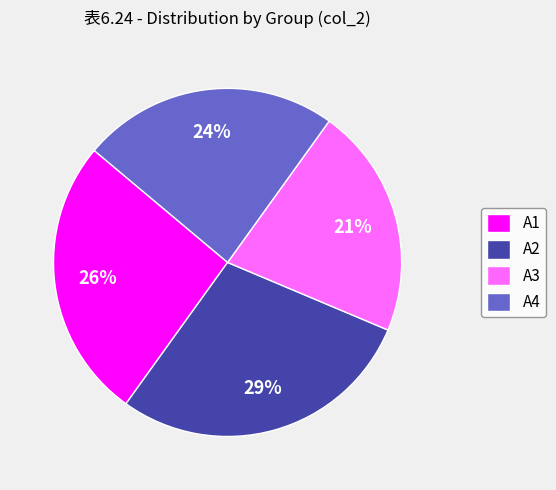

To the nearest percent, what is the average slice percentage?

25%